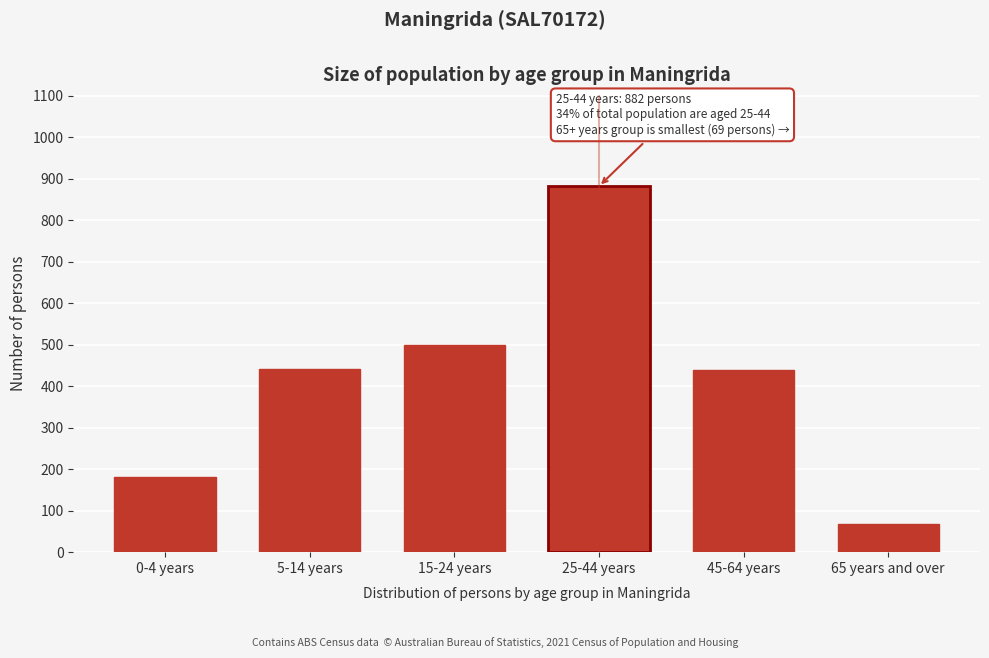

Between 65 years and over and 0-4 years, which is larger?

0-4 years